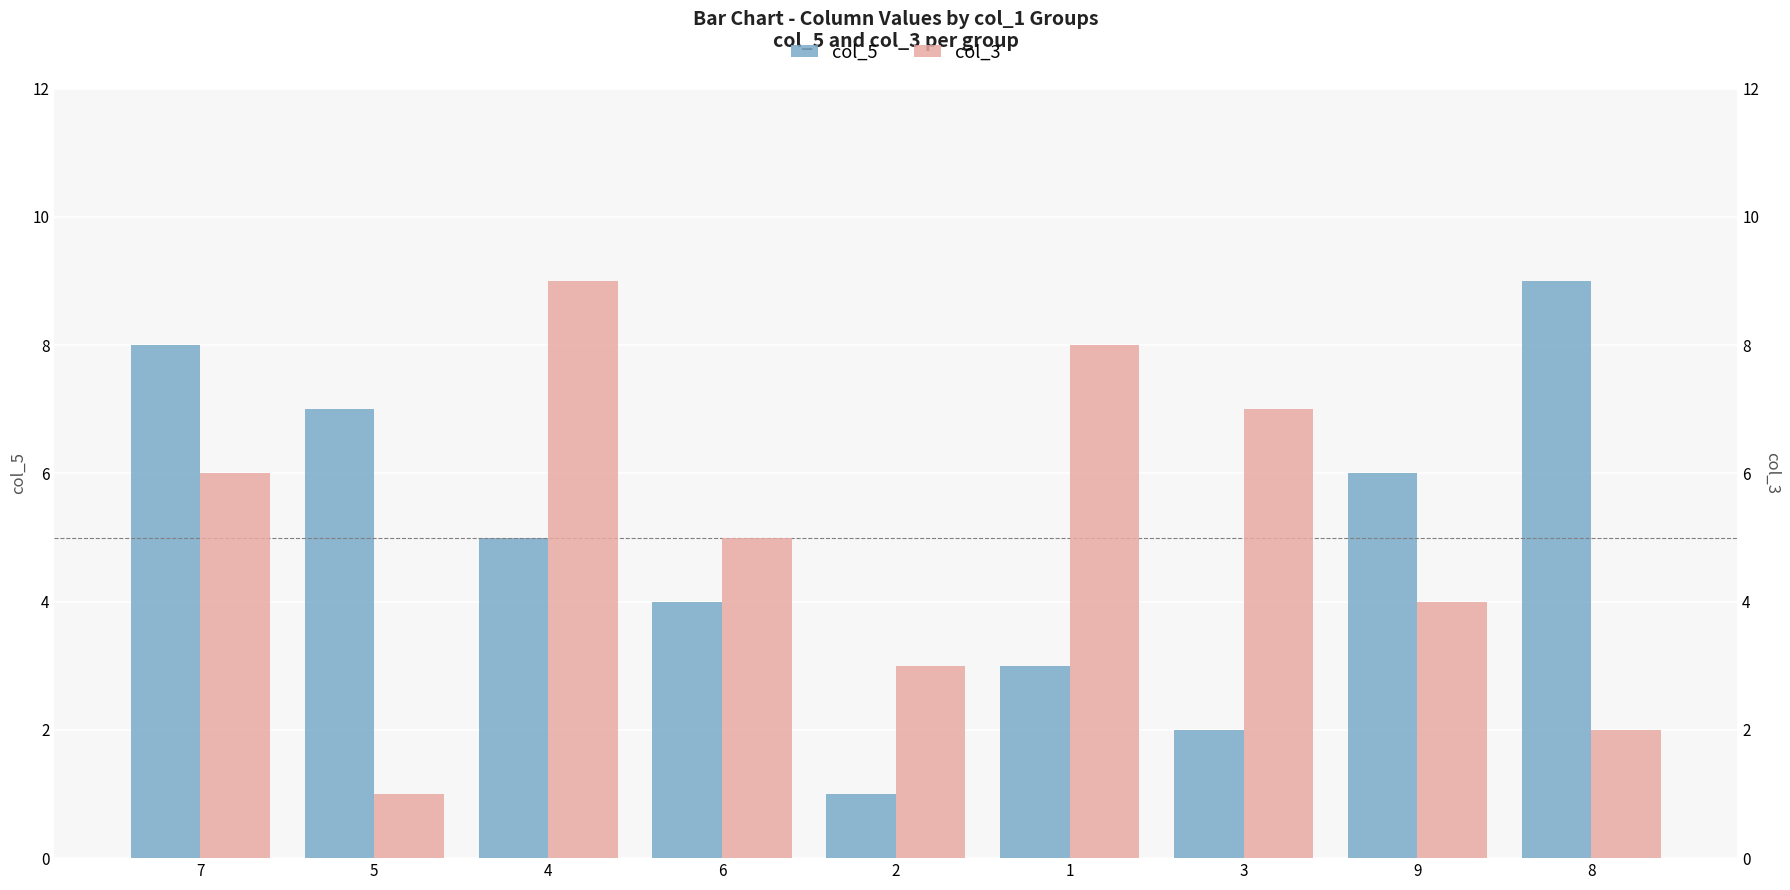

At how many categories does at least one series exceed 7?

4